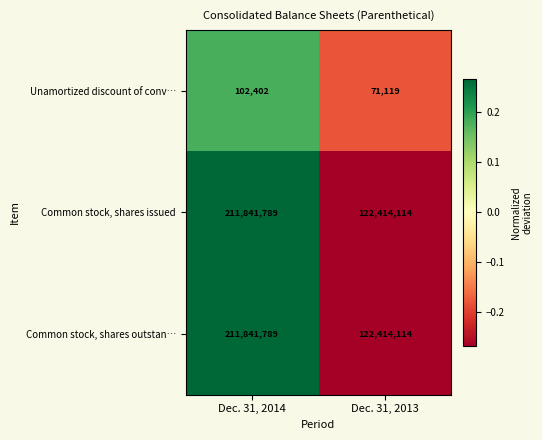

What is the average value of the Common stock, shares issued series?

167127952